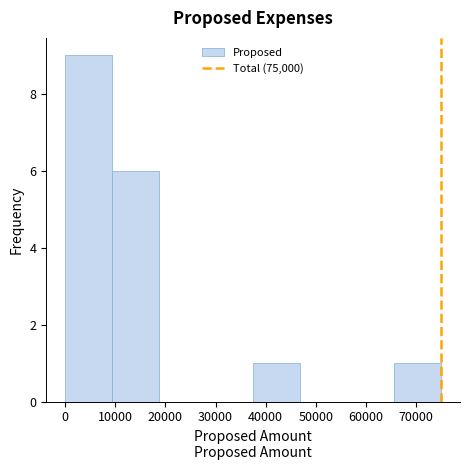

How tall is the bar that spans 0 to 9000 on the x-axis? Neither the bar edges nor the heights are printed on the chart, so give them approximately, as read against the axes.

9